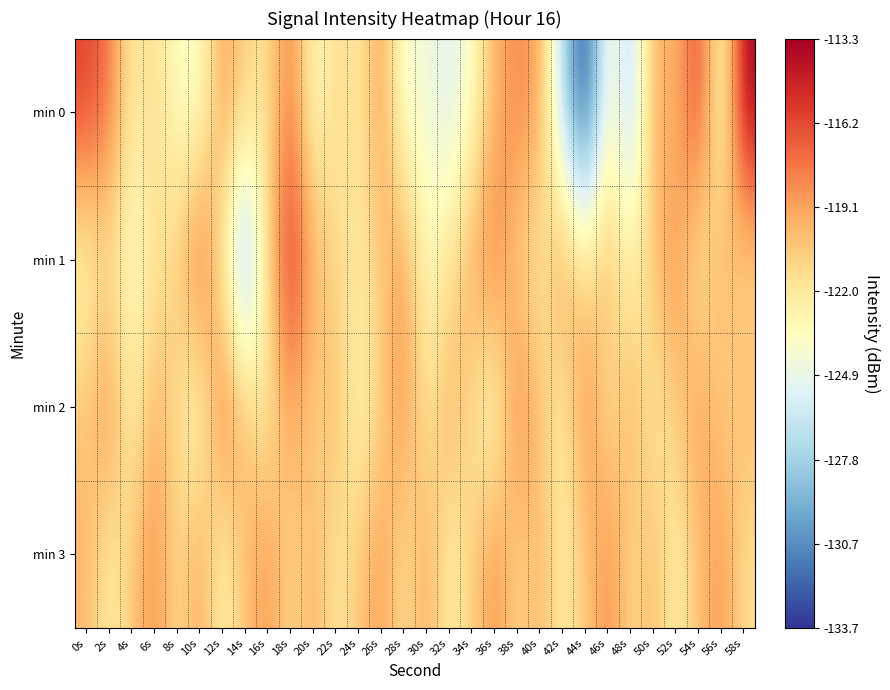

At which category is the sum across all series the highest?

18s